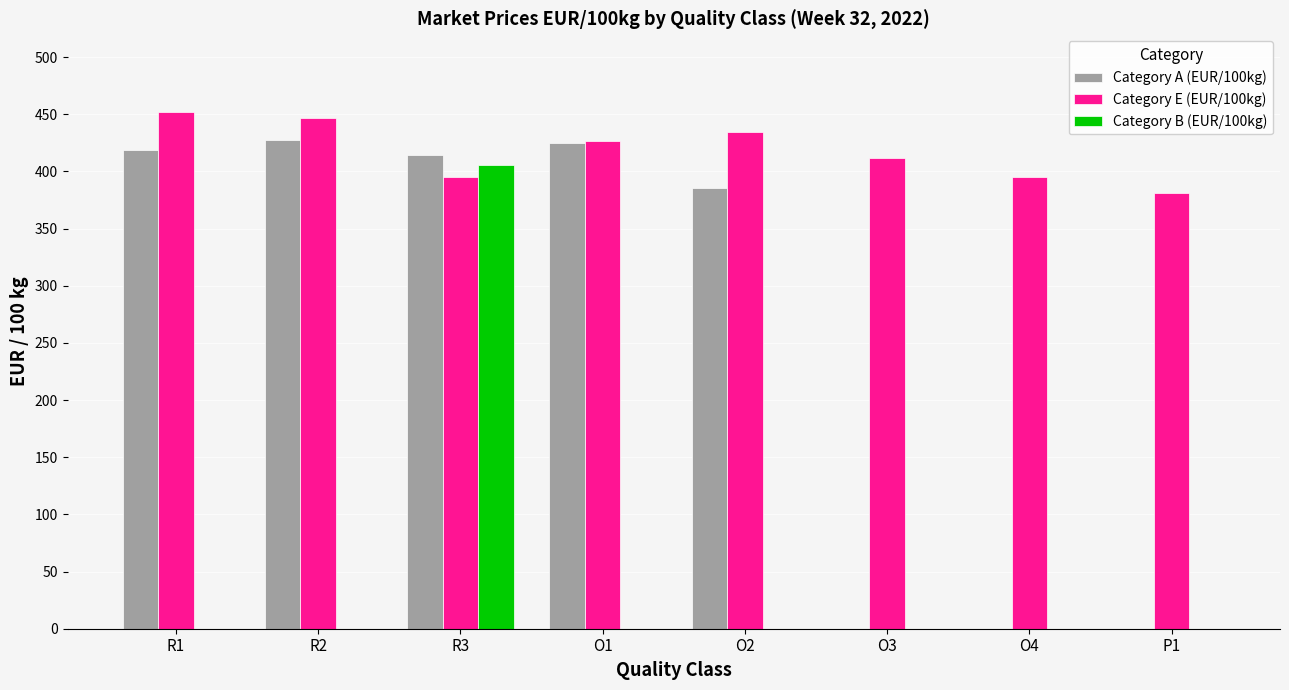

What is the sum of all Category A (EUR/100kg) values?

2071.0